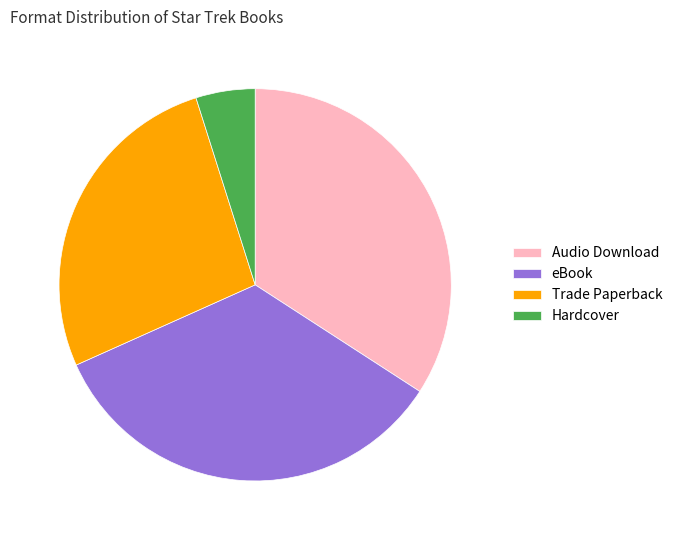

Combined, do Audio Download and Trade Paperback account for over 50%?

Yes